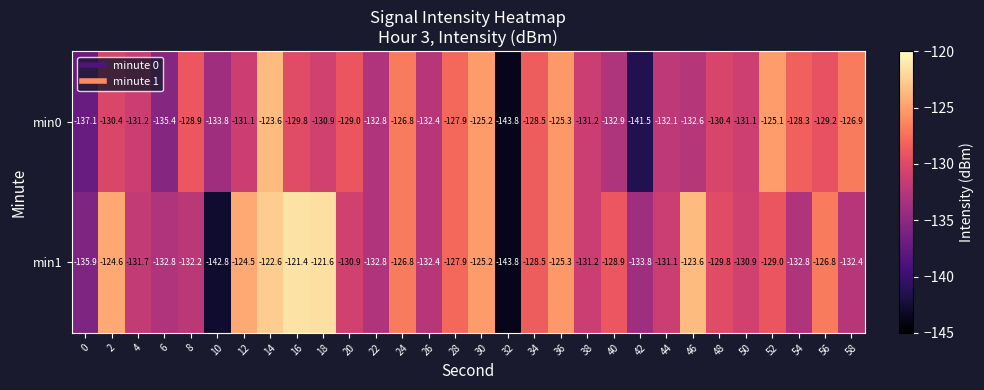

What is the total value across all series at 34?

-257.0